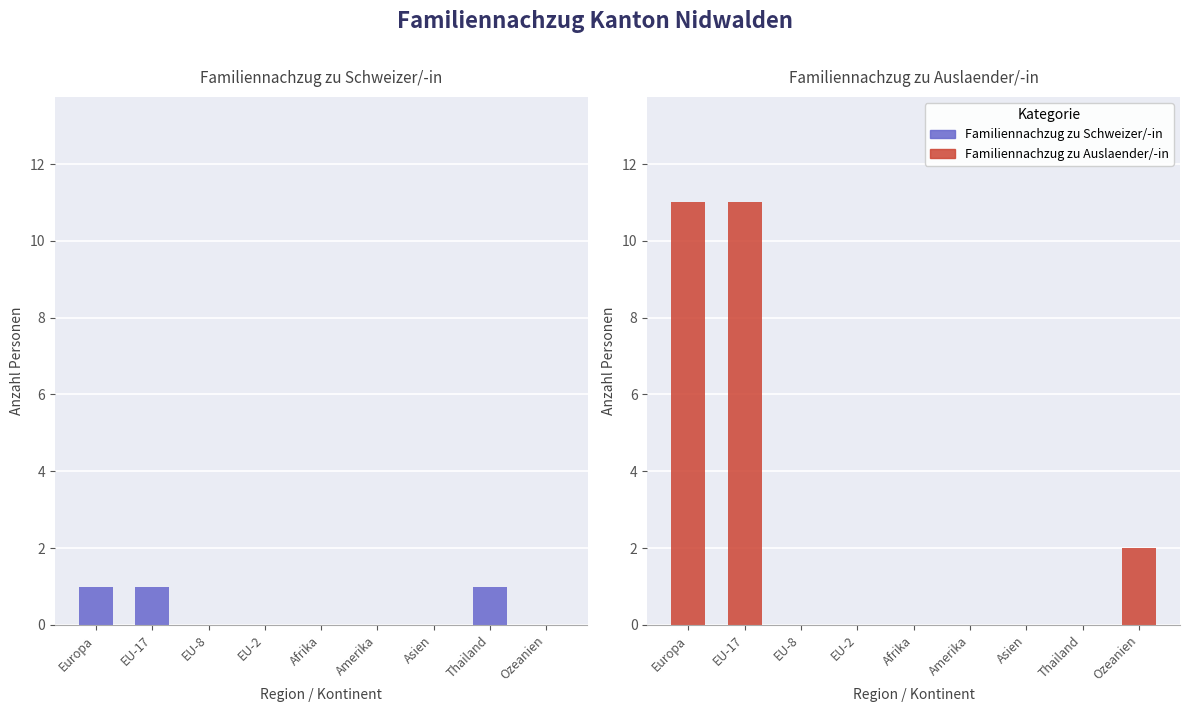

Which series has the largest total across all categories?

Familiennachzug zu Auslaender/-in